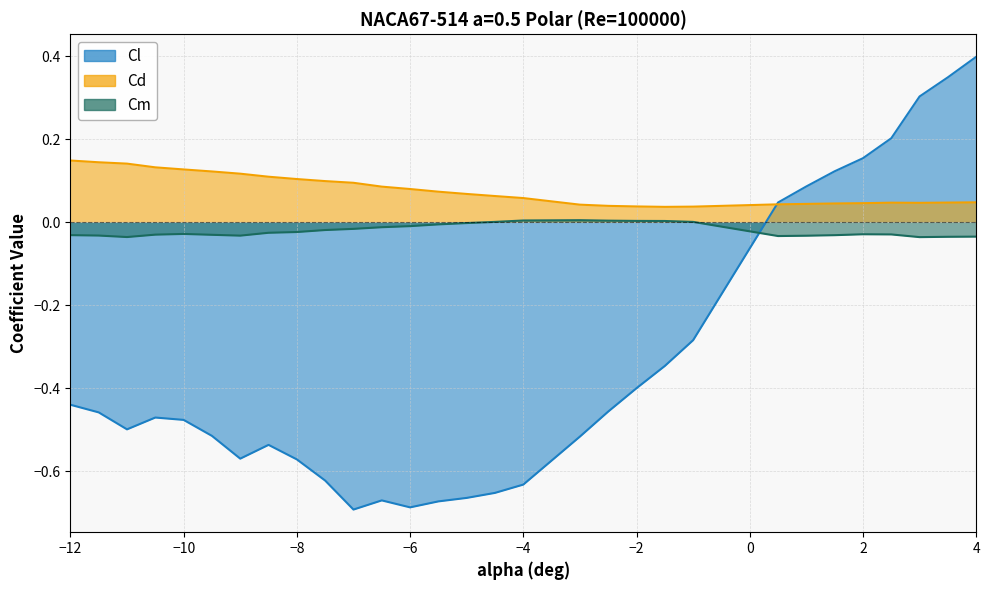

How many intersections are there between Cm and Cl?

1